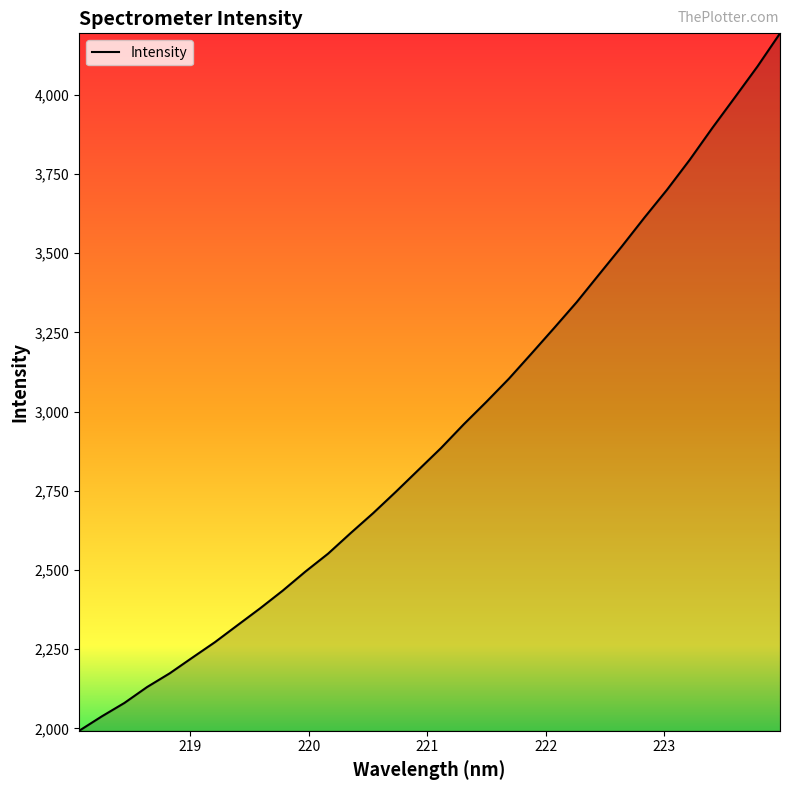

What is the minimum value shown in the chart?

1992.8